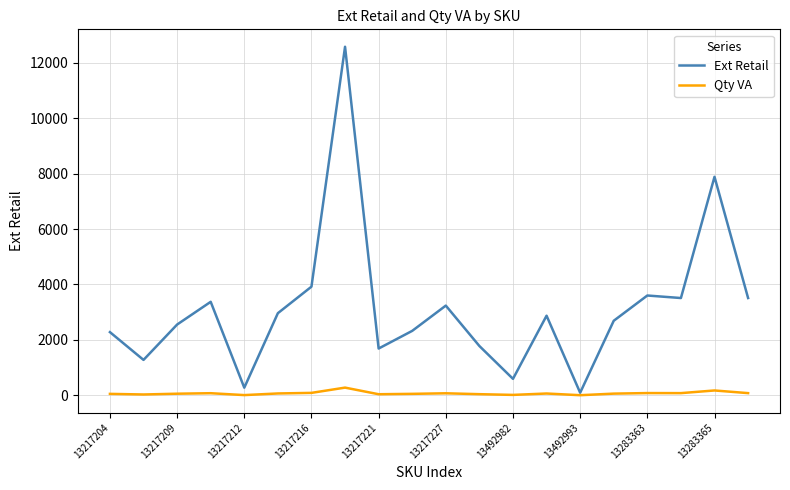

Which series has the widest spread of values?

Ext Retail